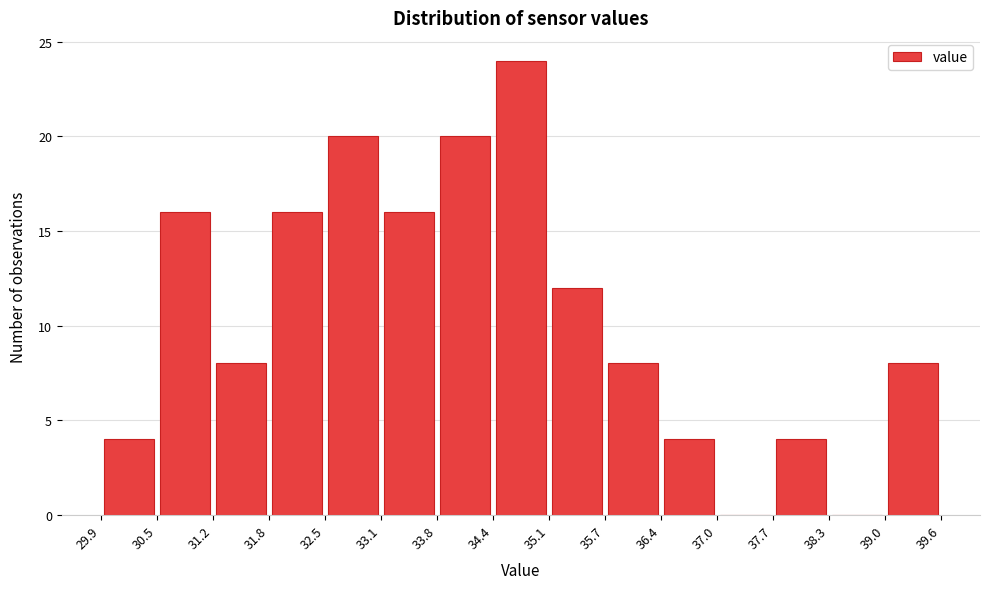

Which range on the x-axis has the tallest bar?

34.4 to 35.1